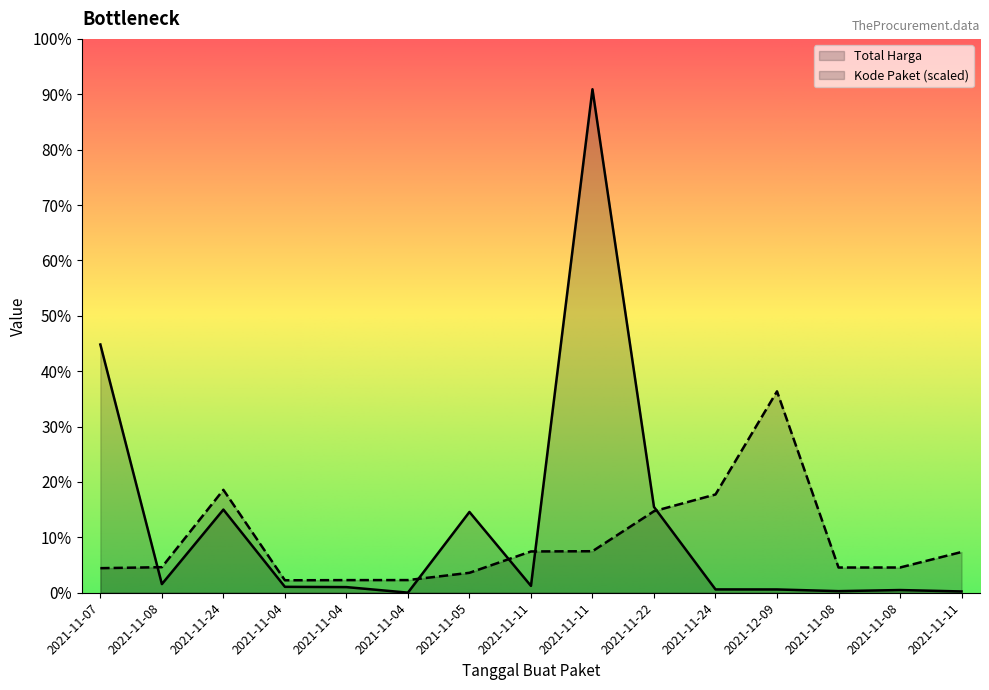

Between which two adjacent categories do Kode Paket and Total Harga first intersect?

2021-11-07 and 2021-11-08